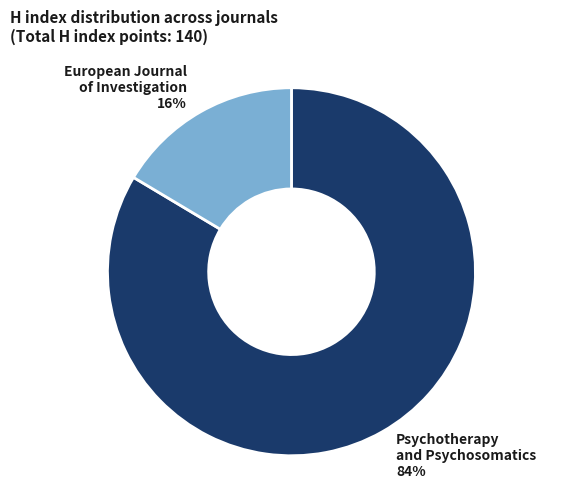

How many slices are in this pie chart?

2